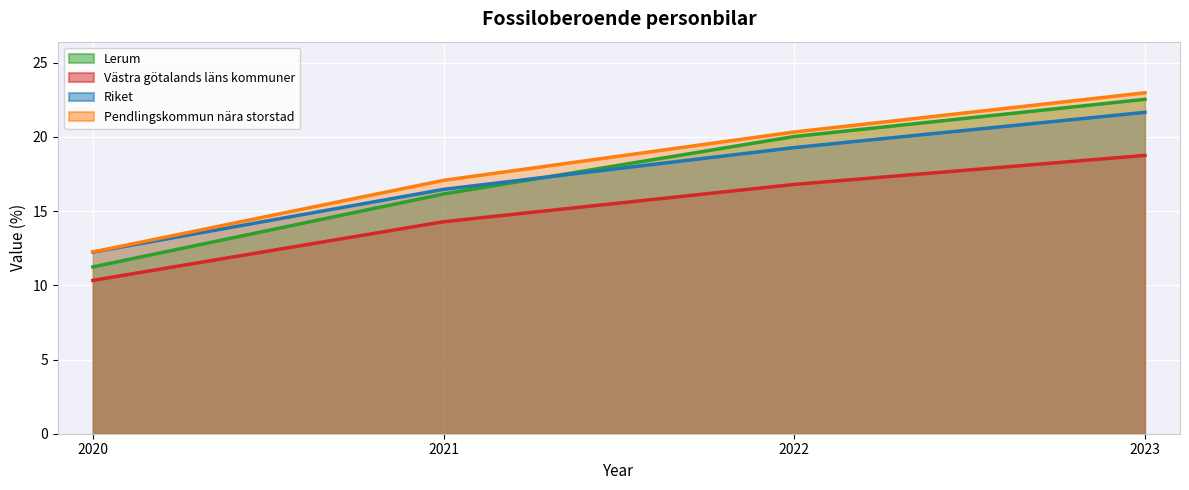

What is the total value across all series at 2020?

46.1